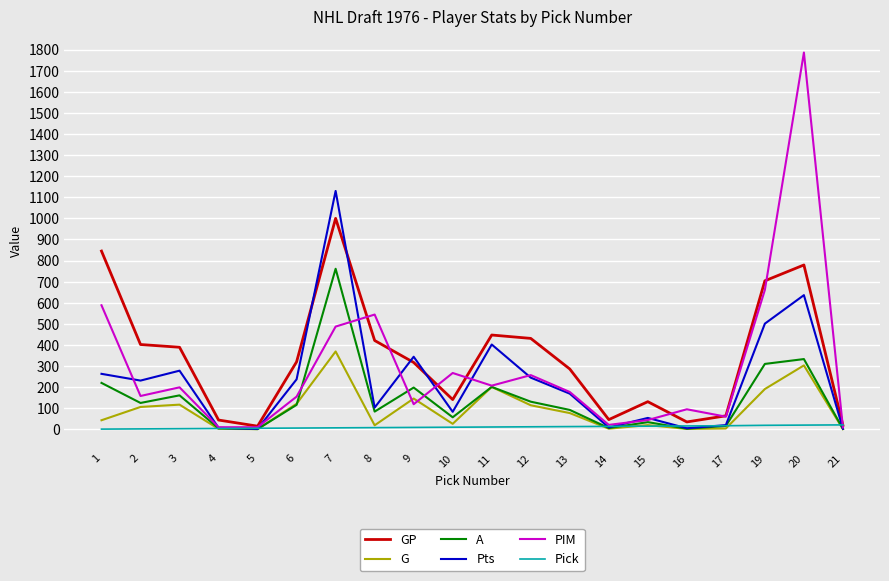

What is the maximum value for GP?

1000